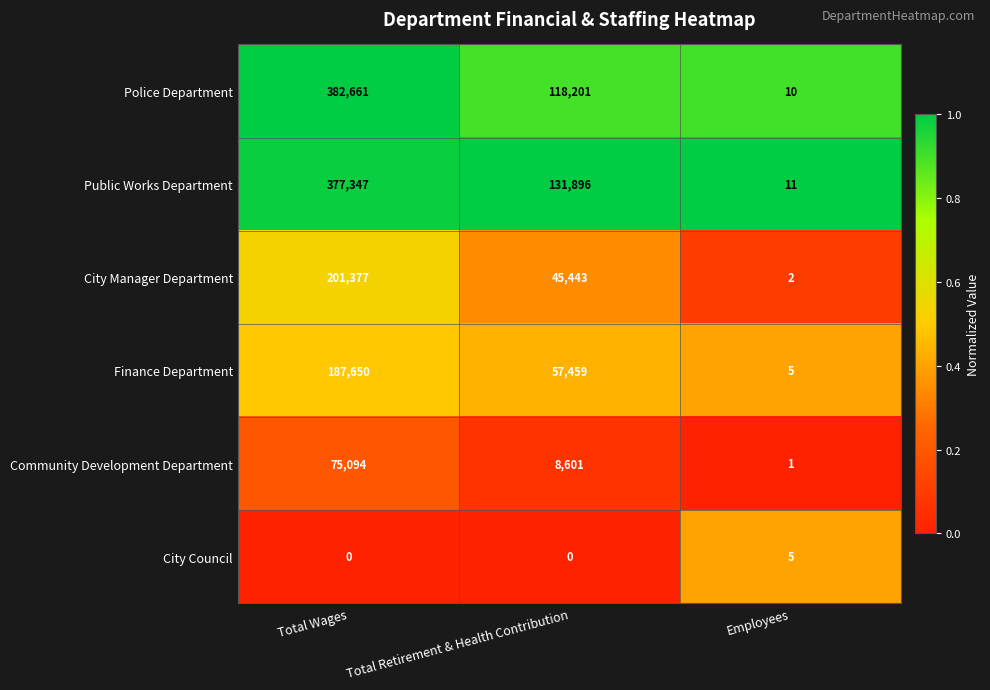

Which series has the largest range (max minus min)?

Police Department